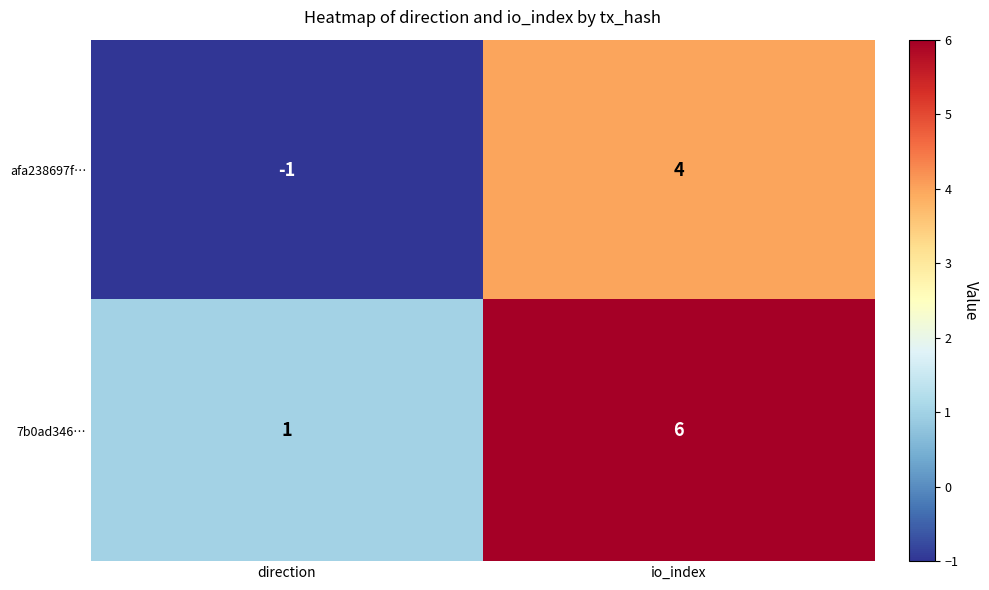

What is the maximum value shown in the chart?

6